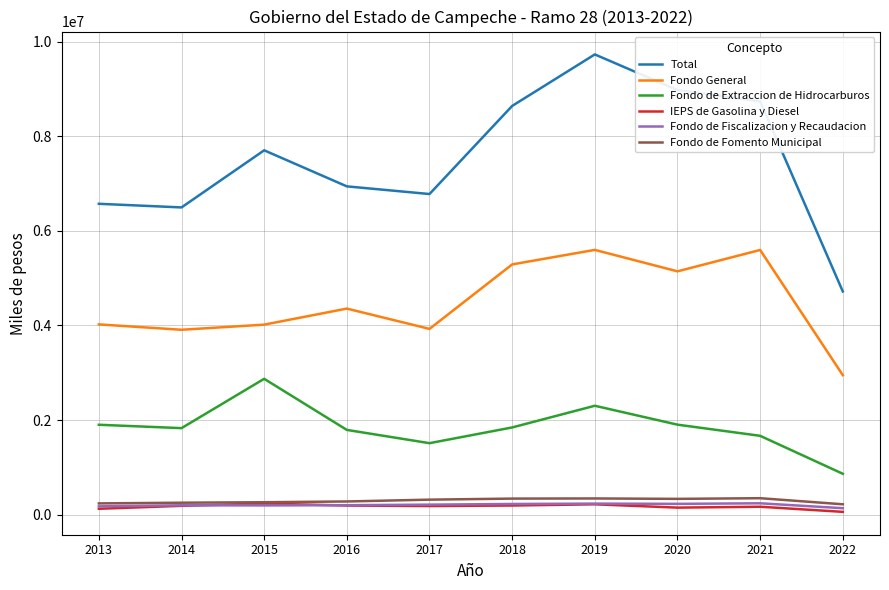

Read the Fondo General value at 2018.

5291230.0